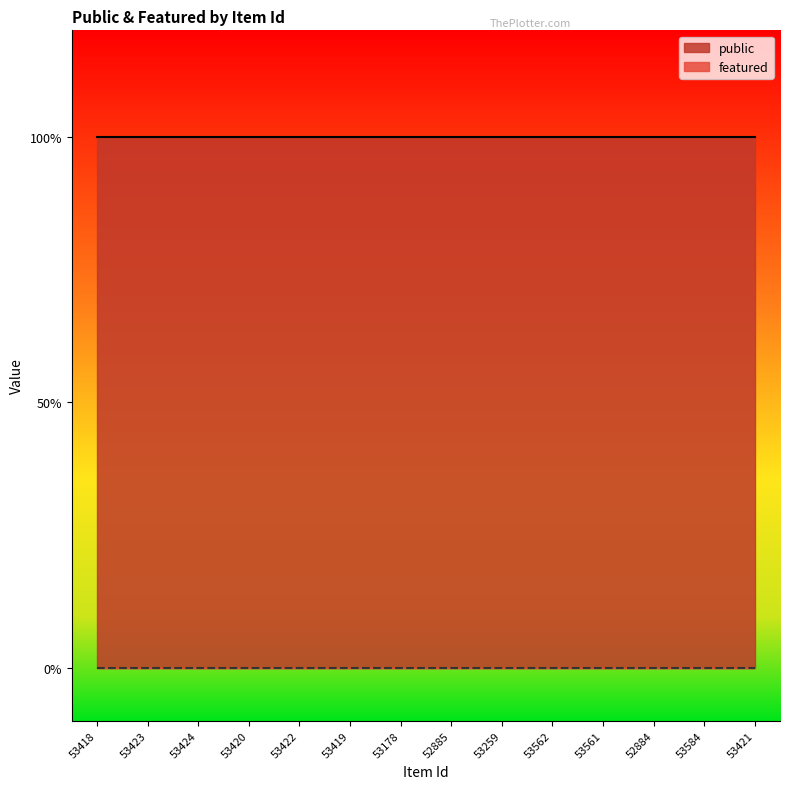

At which category is the sum across all series the highest?

53418